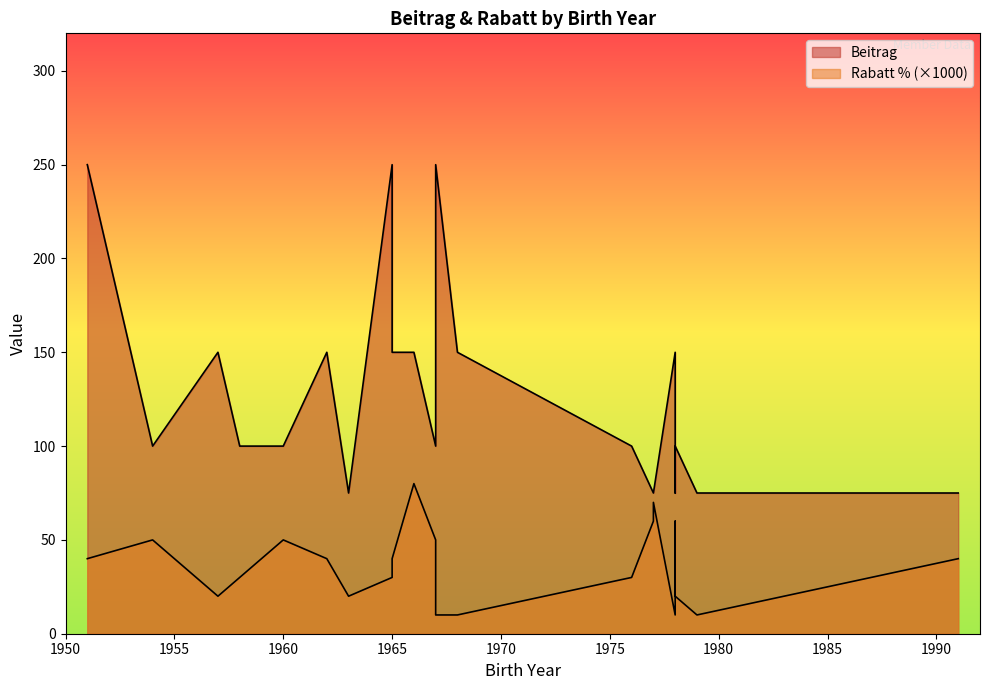

True or false: Beitrag and Rabatt % intersect in this chart.

False